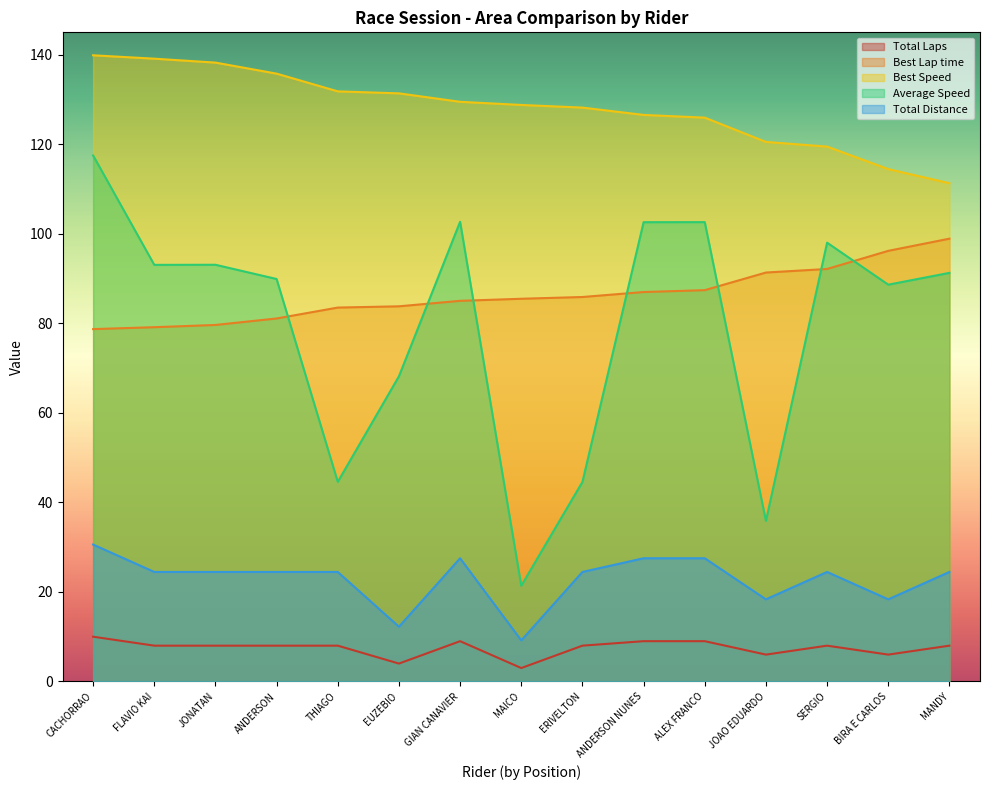

What is the difference between the second highest and minimum values in the Average Speed series?

81.3